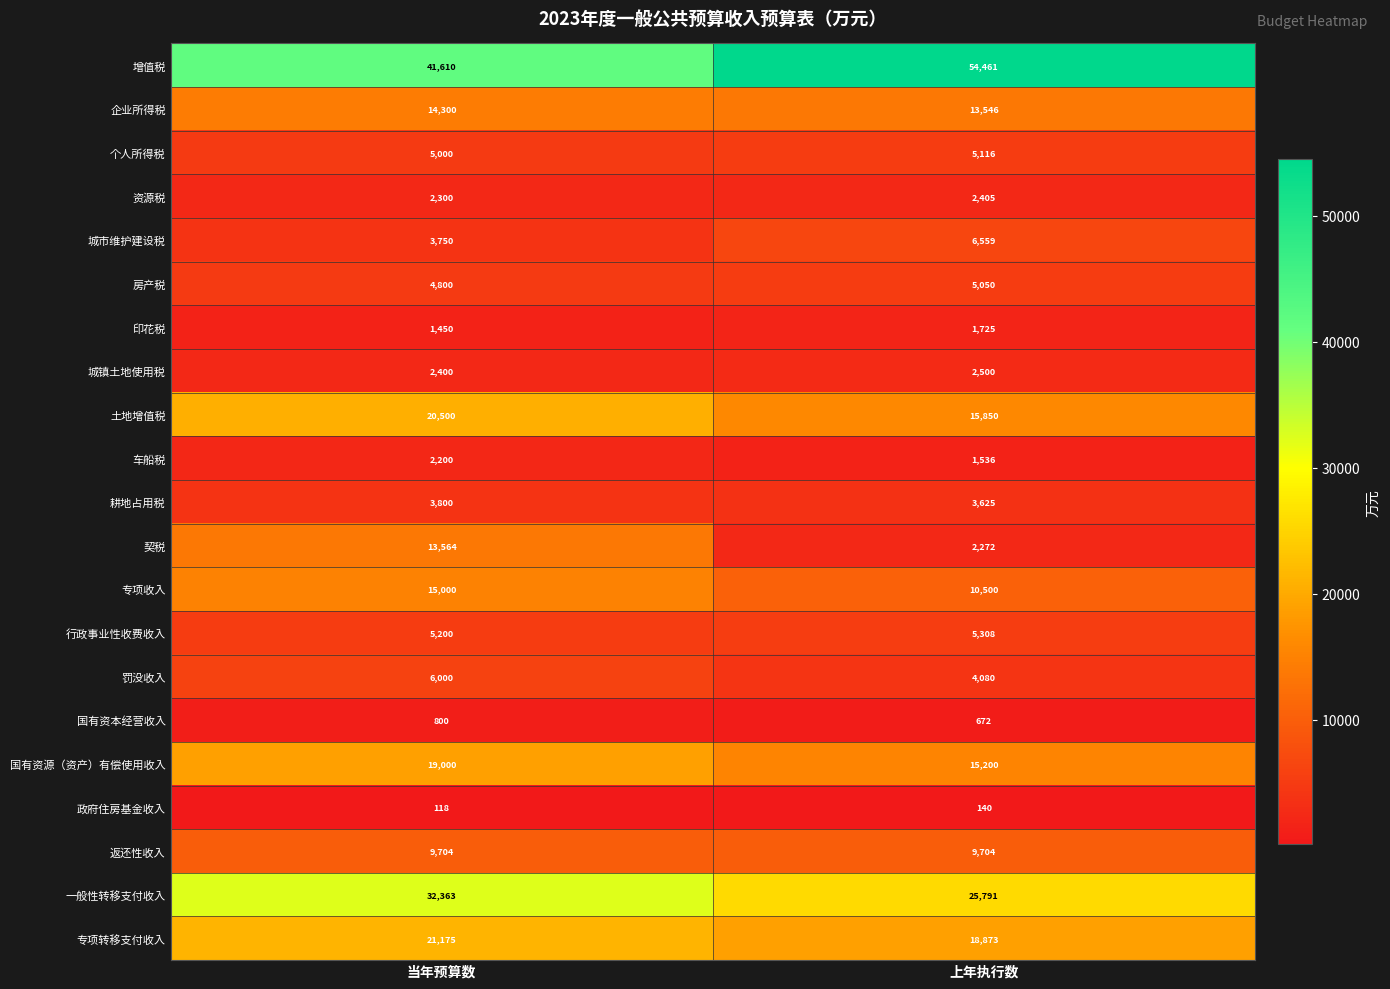

Is it true that 资源税 equals 784 at 上年执行数?

False